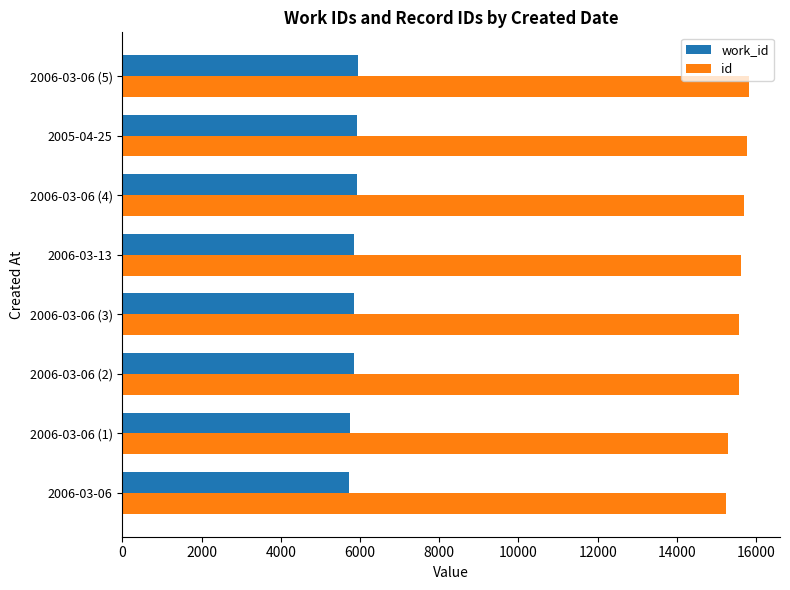

What is the greatest value displayed?

15811